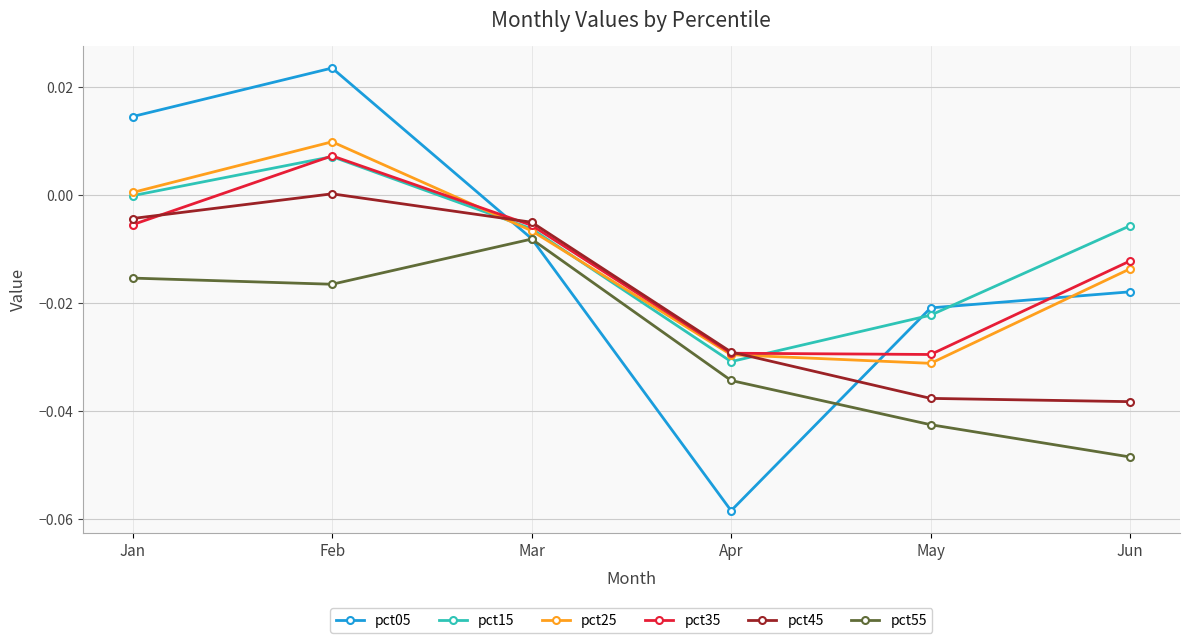

True or false: pct25 has a value of -0.0 at Apr.

True